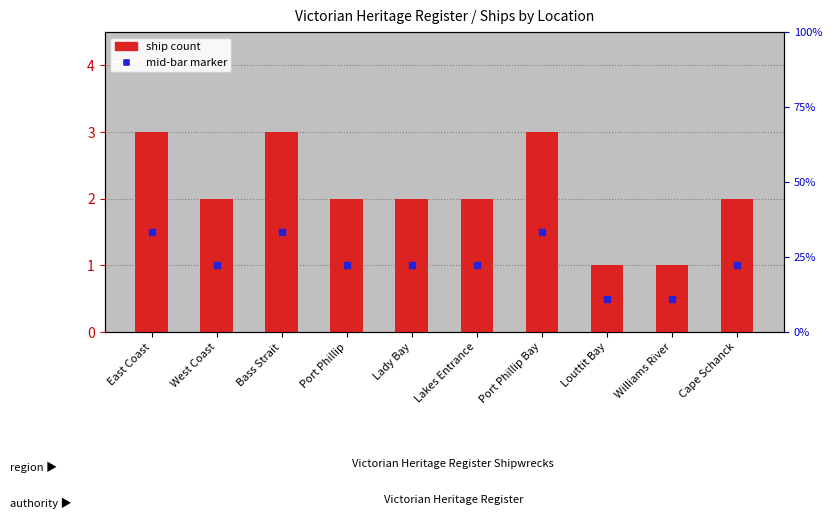

What is the difference between the maximum and minimum values?

2